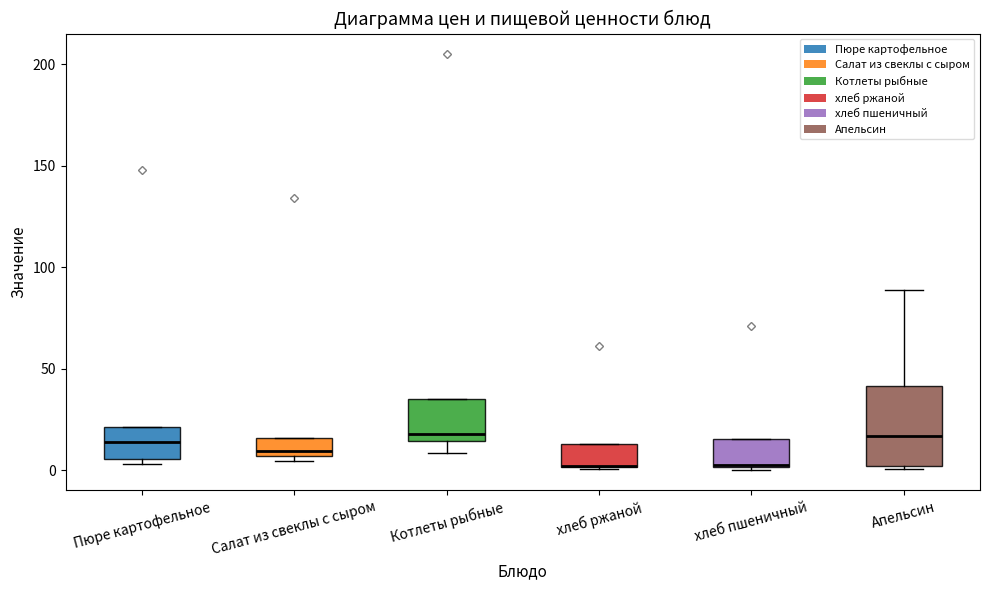

Where is the lower edge of the box for Салат из свеклы с сыром on the y-axis? The values are not printed on the chart, so give them approximately, as read against the axis.

5